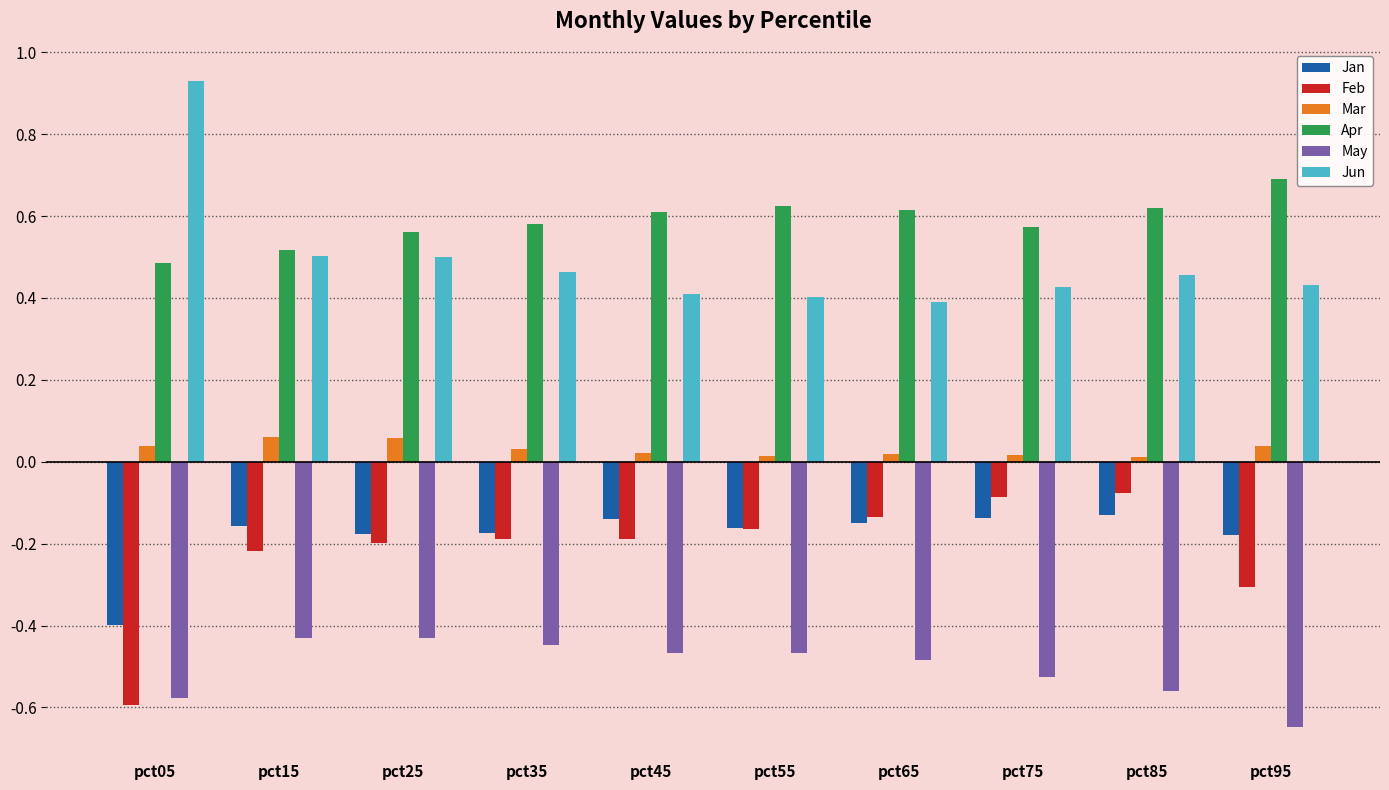

Which series has the largest total across all categories?

Apr